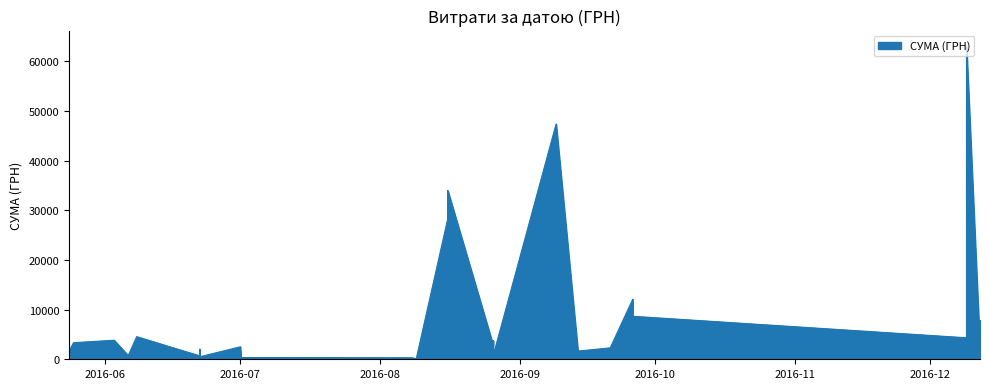

What is the minimum value shown in the chart?

65.0